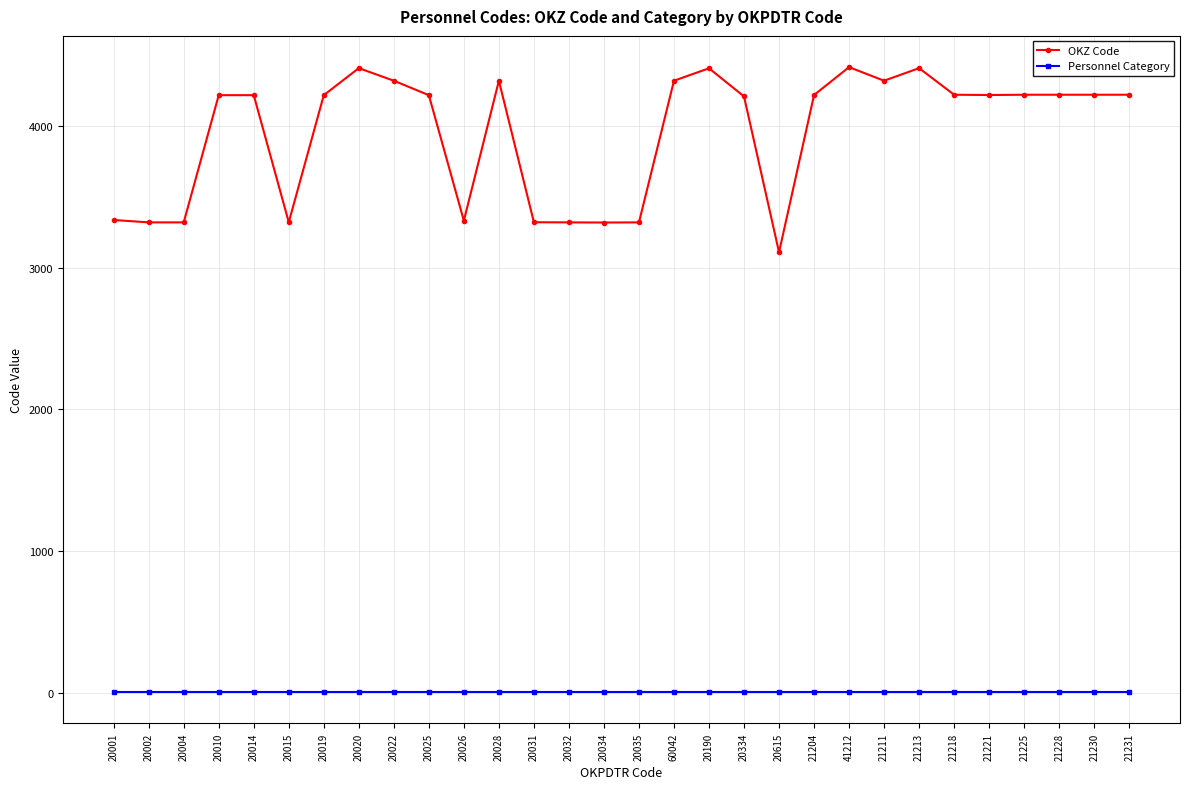

How many categories are shown in the chart?

30